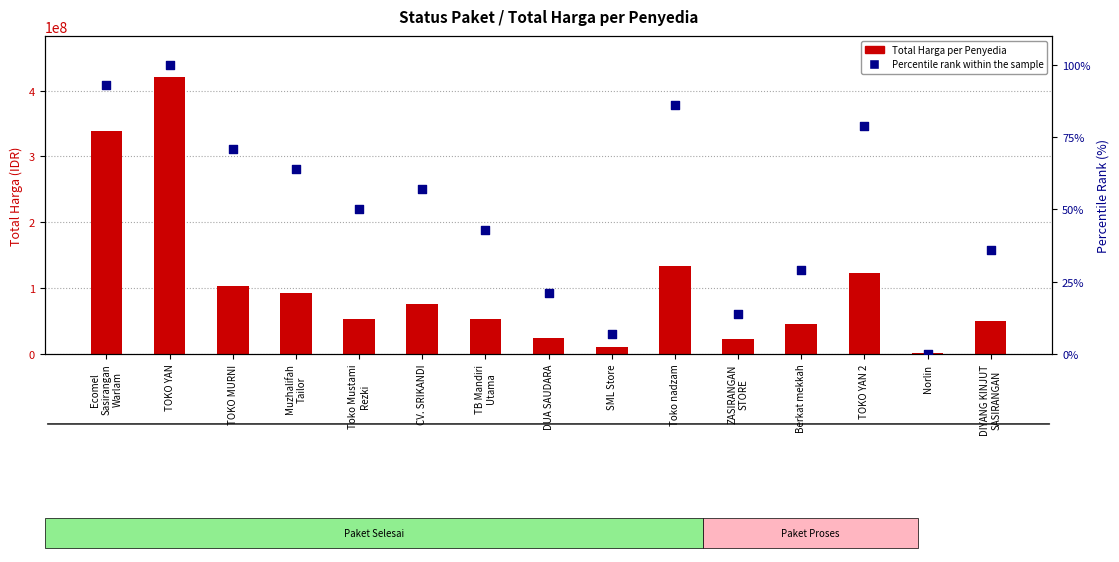

Which series has the largest total across all categories?

Total Harga per Penyedia